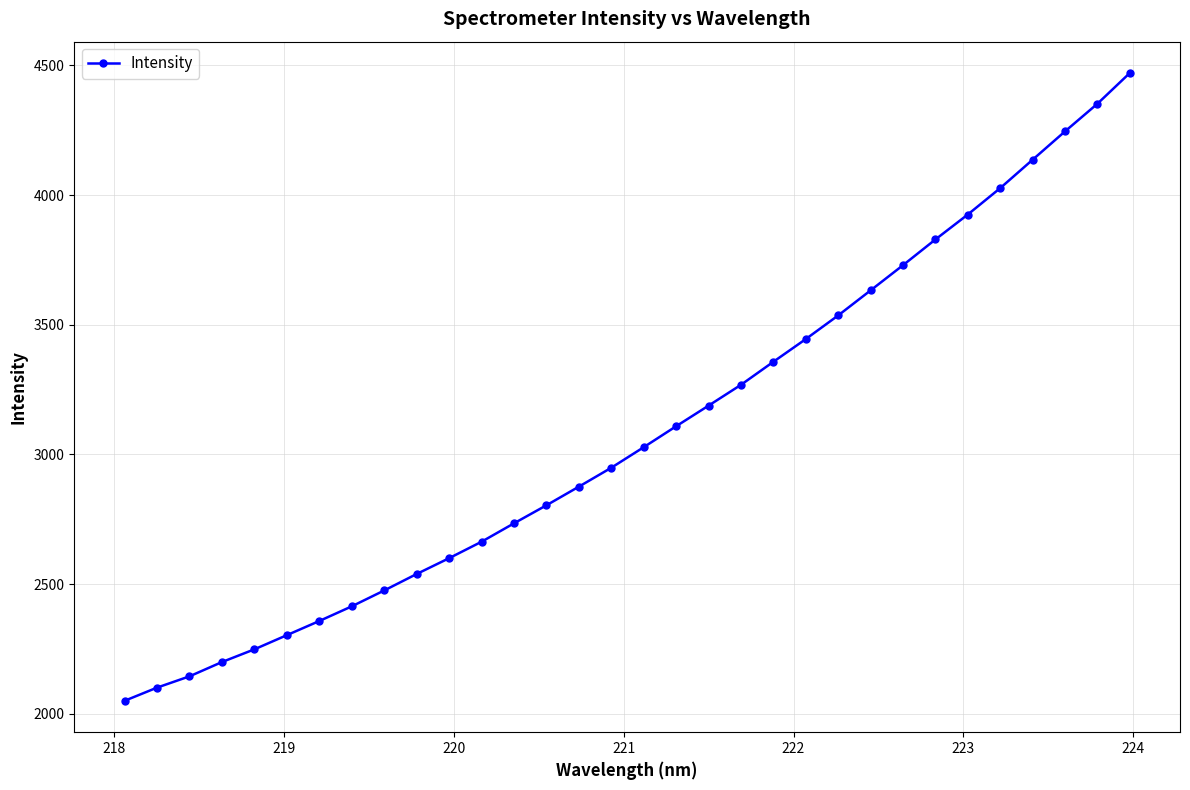

What is the greatest value displayed?

4470.3